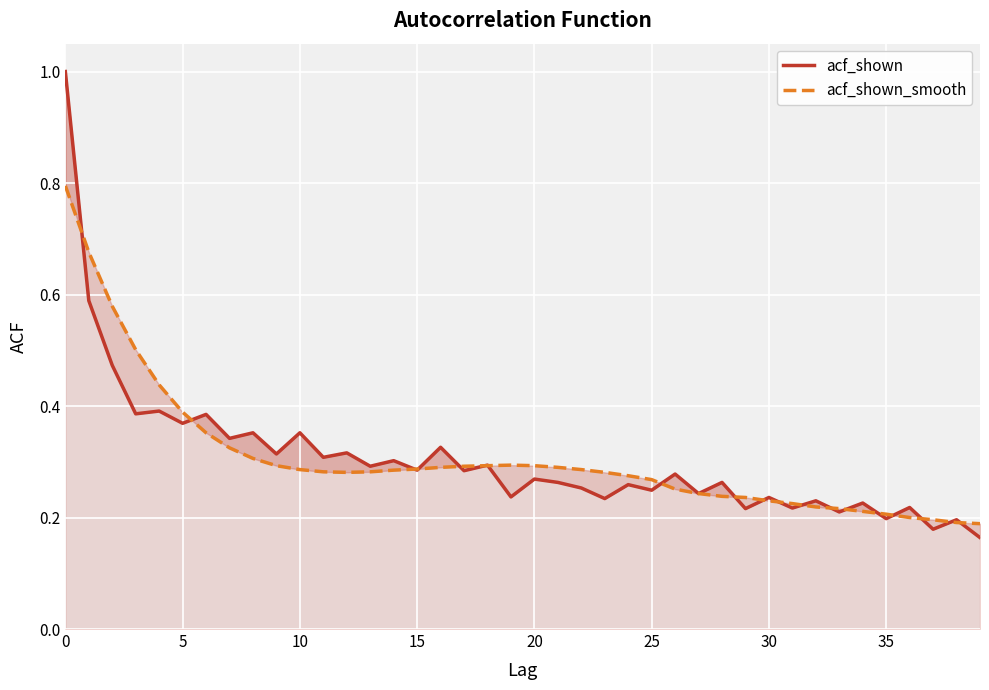

How many intersections are there between acf_shown and acf_shown_smooth?

19